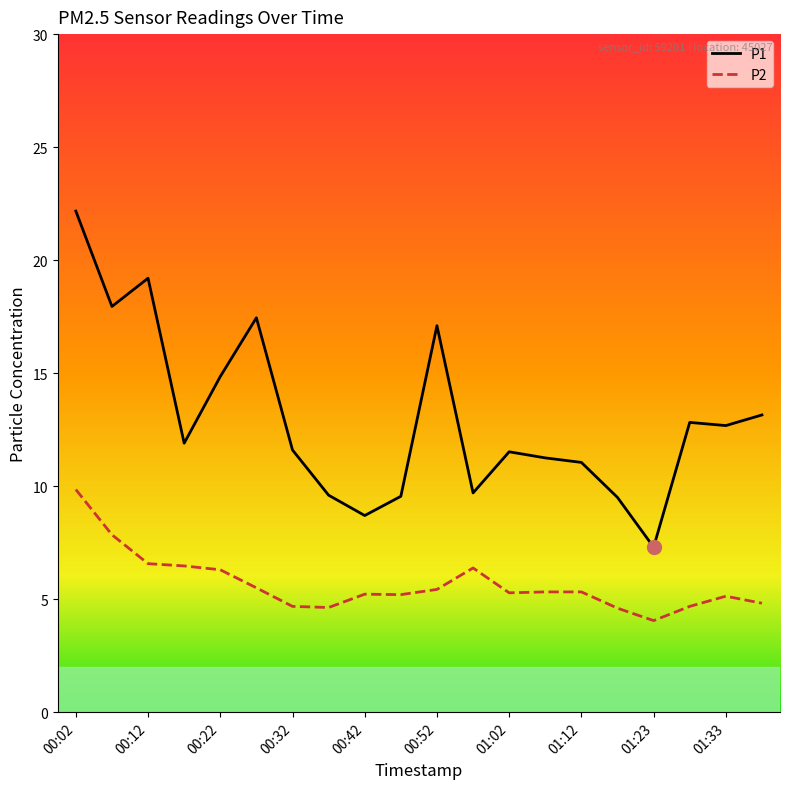

List the series in order of their overall mean, lowest first.

P2, P1